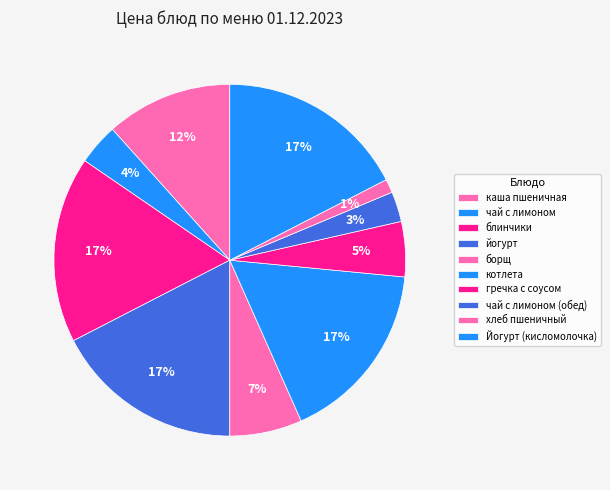

To the nearest percent, what portion does чай с лимоном represent?

4%